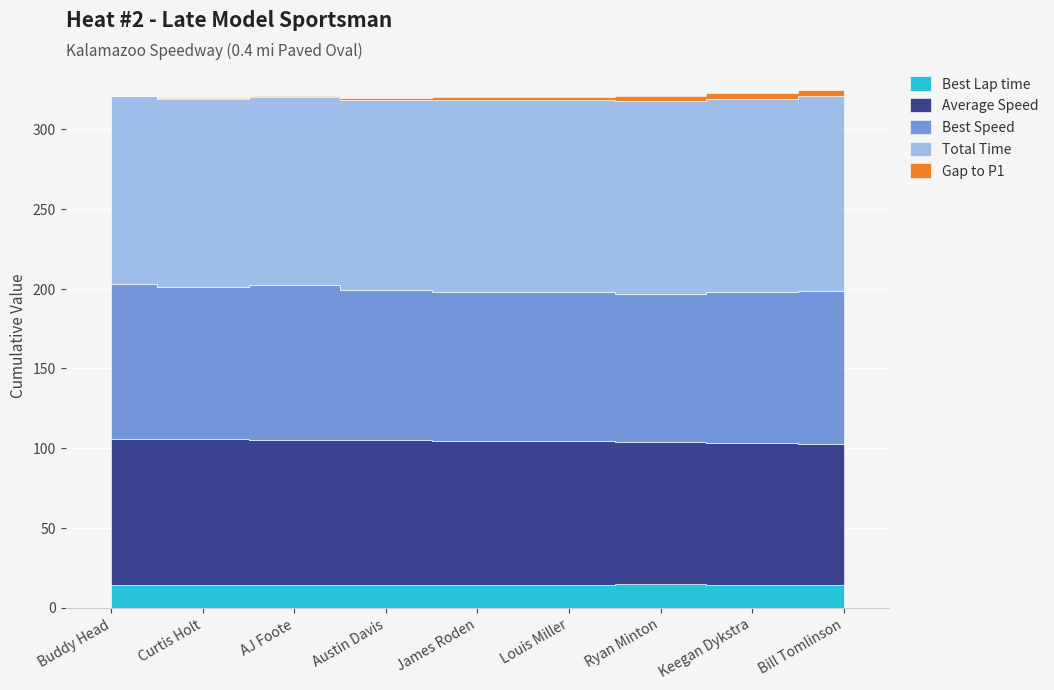

List the series in order of their peak value, highest first.

Total Time, Best Speed, Average Speed, Best Lap time, Gap to P1